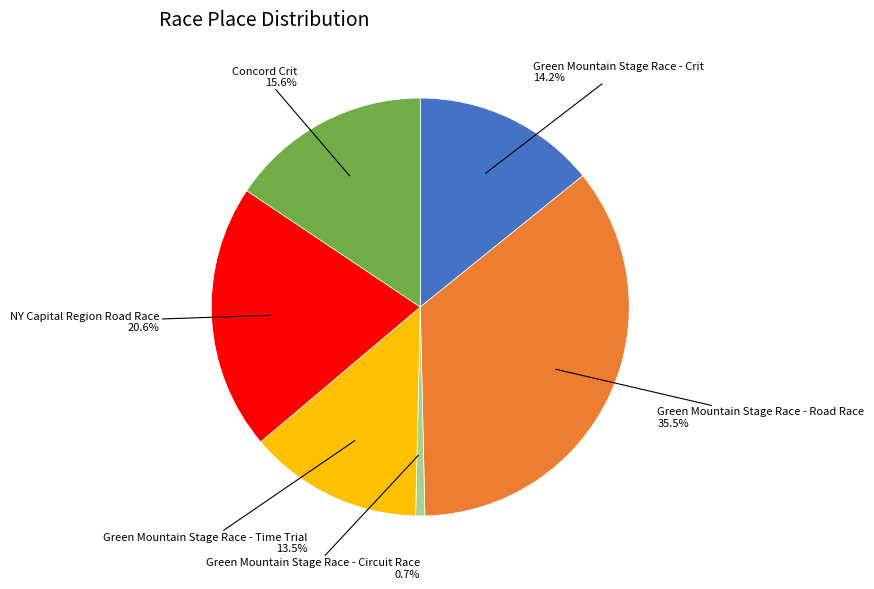

How many slices are in this pie chart?

6